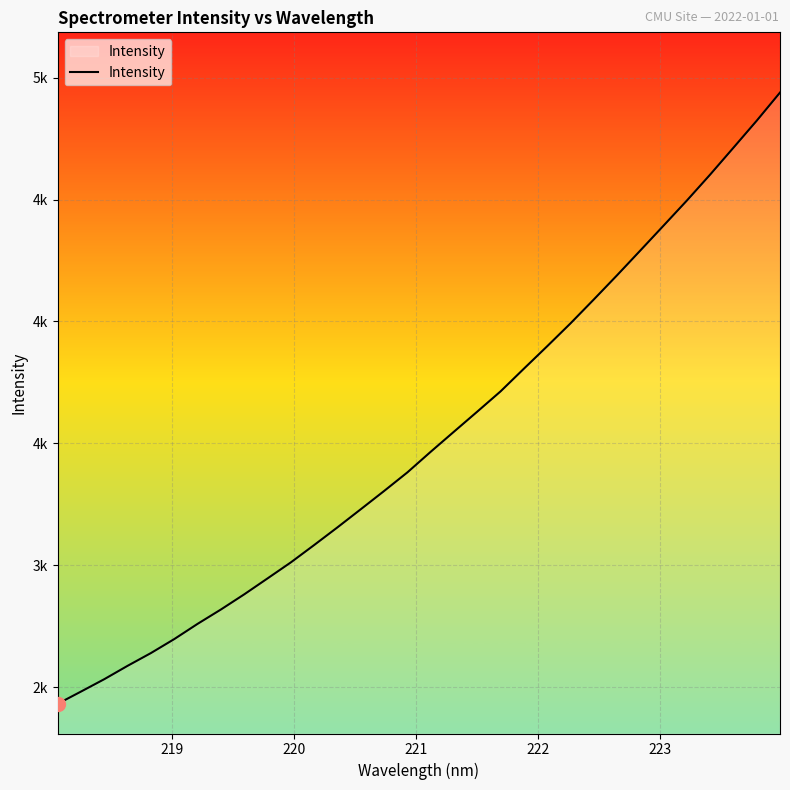

Does the chart have visible grid lines?

Yes